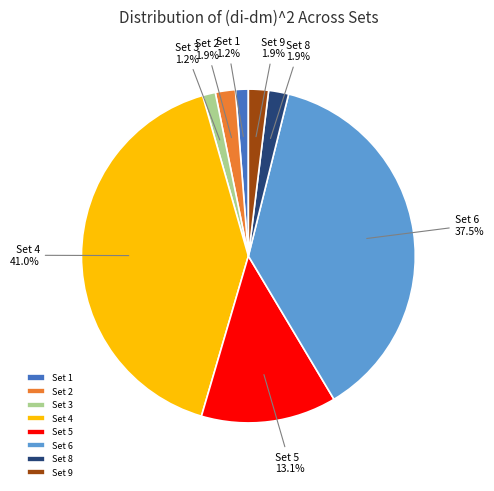

How many segments does this pie chart have?

8